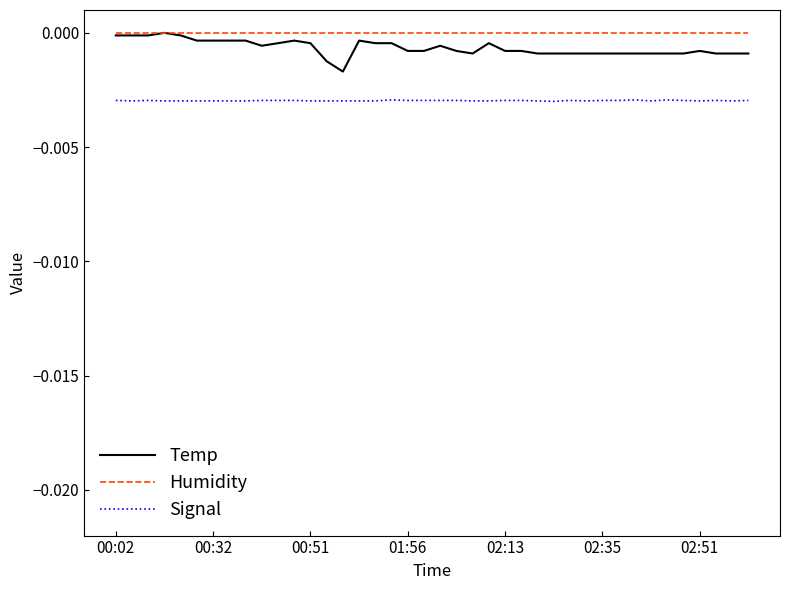

Does the chart have visible grid lines?

No